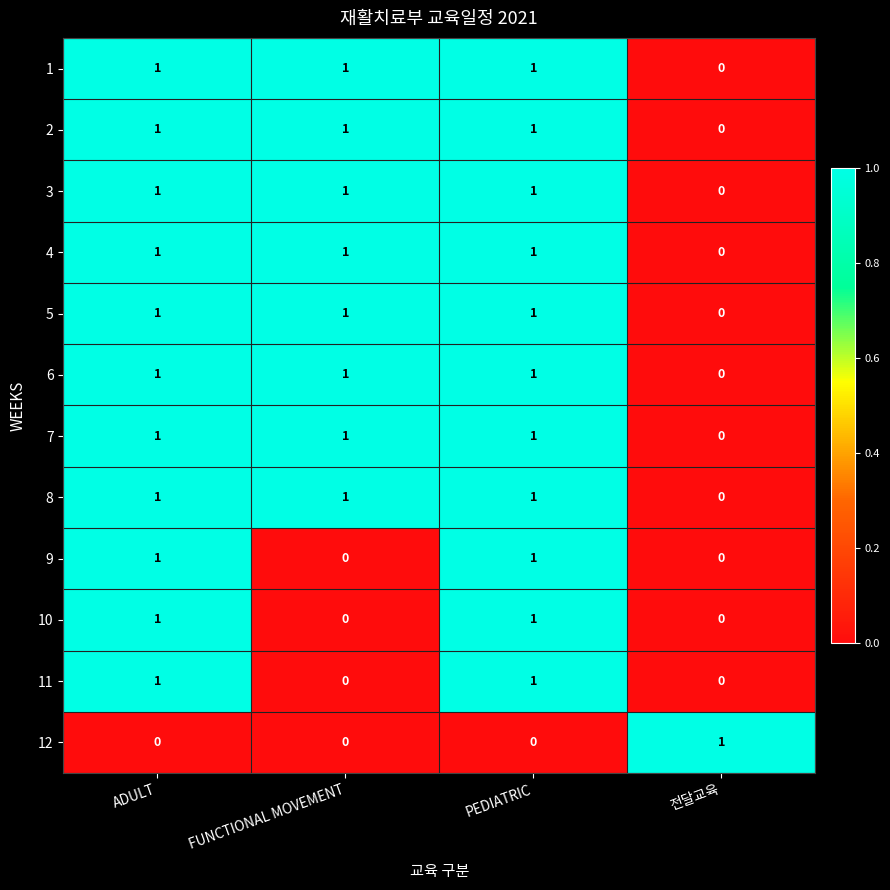

Which category has the lowest value in the 6 series?

전달교육